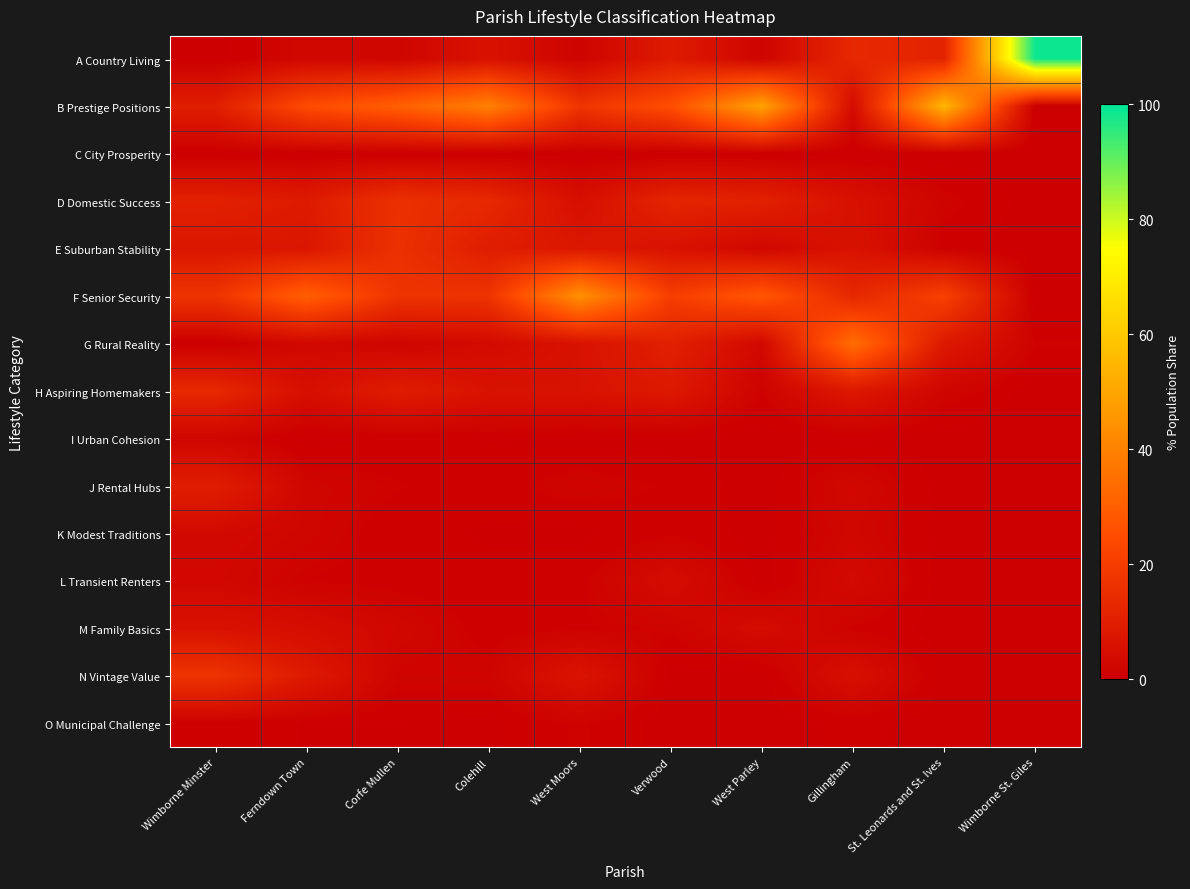

Reading left to right, extract all data points from this chart.

A Country Living: Wimborne Minster=0.0	Ferndown Town=2.5	Corfe Mullen=1.9	Colehill=6.0	West Moors=1.3	Verwood=9.0	West Parley=1.5	Gillingham=13.2	St. Leonards and St. Ives=11.6	Wimborne St. Giles=98.8
B Prestige Positions: Wimborne Minster=10.1	Ferndown Town=24.5	Corfe Mullen=30.3	Colehill=39.8	West Moors=17.3	Verwood=25.5	West Parley=49.2	Gillingham=4.1	St. Leonards and St. Ives=54.8	Wimborne St. Giles=0.0
C City Prosperity: Wimborne Minster=0.1	Ferndown Town=0.0	Corfe Mullen=0.0	Colehill=0.0	West Moors=0.0	Verwood=0.0	West Parley=0.0	Gillingham=0.0	St. Leonards and St. Ives=0.0	Wimborne St. Giles=0.0
D Domestic Success: Wimborne Minster=10.9	Ferndown Town=9.0	Corfe Mullen=15.8	Colehill=13.3	West Moors=5.1	Verwood=12.2	West Parley=10.9	Gillingham=5.7	St. Leonards and St. Ives=1.6	Wimborne St. Giles=0.0
E Suburban Stability: Wimborne Minster=7.4	Ferndown Town=7.4	Corfe Mullen=16.0	Colehill=9.6	West Moors=7.8	Verwood=6.0	West Parley=2.5	Gillingham=6.2	St. Leonards and St. Ives=0.7	Wimborne St. Giles=0.0
F Senior Security: Wimborne Minster=16.9	Ferndown Town=30.4	Corfe Mullen=16.9	Colehill=16.9	West Moors=44.1	Verwood=20.5	West Parley=27.9	Gillingham=13.0	St. Leonards and St. Ives=21.3	Wimborne St. Giles=0.0
G Rural Reality: Wimborne Minster=0.0	Ferndown Town=2.8	Corfe Mullen=1.7	Colehill=3.4	West Moors=6.2	Verwood=10.8	West Parley=2.8	Gillingham=34.4	St. Leonards and St. Ives=8.1	Wimborne St. Giles=1.2
H Aspiring Homemakers: Wimborne Minster=13.4	Ferndown Town=5.0	Corfe Mullen=9.6	Colehill=6.2	West Moors=6.2	Verwood=8.3	West Parley=1.1	Gillingham=8.1	St. Leonards and St. Ives=1.9	Wimborne St. Giles=0.0
I Urban Cohesion: Wimborne Minster=2.0	Ferndown Town=0.0	Corfe Mullen=0.6	Colehill=0.3	West Moors=0.0	Verwood=0.0	West Parley=0.0	Gillingham=0.0	St. Leonards and St. Ives=0.0	Wimborne St. Giles=0.0
J Rental Hubs: Wimborne Minster=9.9	Ferndown Town=2.0	Corfe Mullen=1.2	Colehill=0.7	West Moors=1.8	Verwood=1.0	West Parley=0.0	Gillingham=2.7	St. Leonards and St. Ives=0.0	Wimborne St. Giles=0.0
K Modest Traditions: Wimborne Minster=3.1	Ferndown Town=1.9	Corfe Mullen=0.6	Colehill=0.3	West Moors=0.2	Verwood=1.0	West Parley=0.1	Gillingham=2.3	St. Leonards and St. Ives=0.0	Wimborne St. Giles=0.0
L Transient Renters: Wimborne Minster=2.6	Ferndown Town=1.1	Corfe Mullen=0.8	Colehill=0.6	West Moors=0.9	Verwood=4.2	West Parley=0.0	Gillingham=3.5	St. Leonards and St. Ives=0.0	Wimborne St. Giles=0.0
M Family Basics: Wimborne Minster=5.9	Ferndown Town=4.4	Corfe Mullen=2.5	Colehill=0.7	West Moors=1.1	Verwood=1.4	West Parley=4.0	Gillingham=1.1	St. Leonards and St. Ives=0.0	Wimborne St. Giles=0.0
N Vintage Value: Wimborne Minster=17.0	Ferndown Town=8.7	Corfe Mullen=1.5	Colehill=1.6	West Moors=6.8	Verwood=0.1	West Parley=0.0	Gillingham=5.2	St. Leonards and St. Ives=0.0	Wimborne St. Giles=0.0
O Municipal Challenge: Wimborne Minster=0.7	Ferndown Town=0.4	Corfe Mullen=0.4	Colehill=0.2	West Moors=1.3	Verwood=0.0	West Parley=0.0	Gillingham=0.6	St. Leonards and St. Ives=0.0	Wimborne St. Giles=0.0